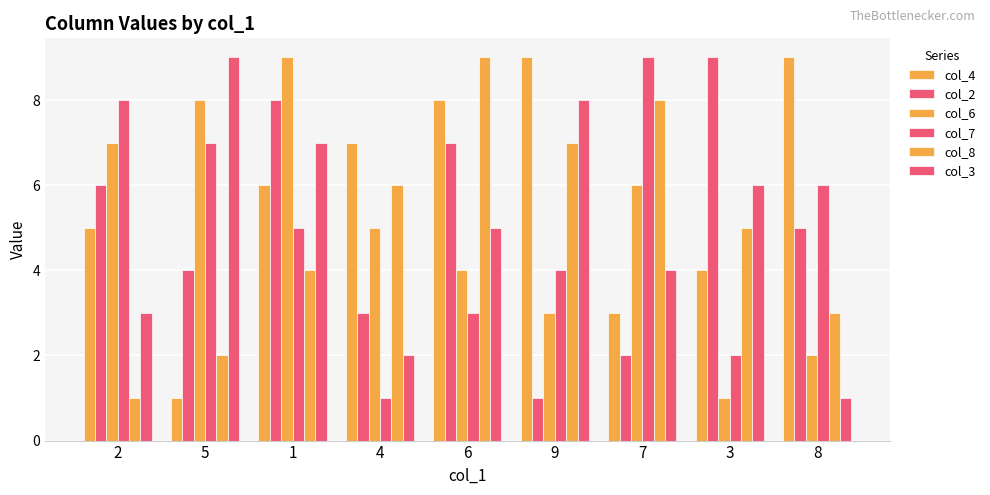

Is it true that col_2 equals 3 at 4?

True